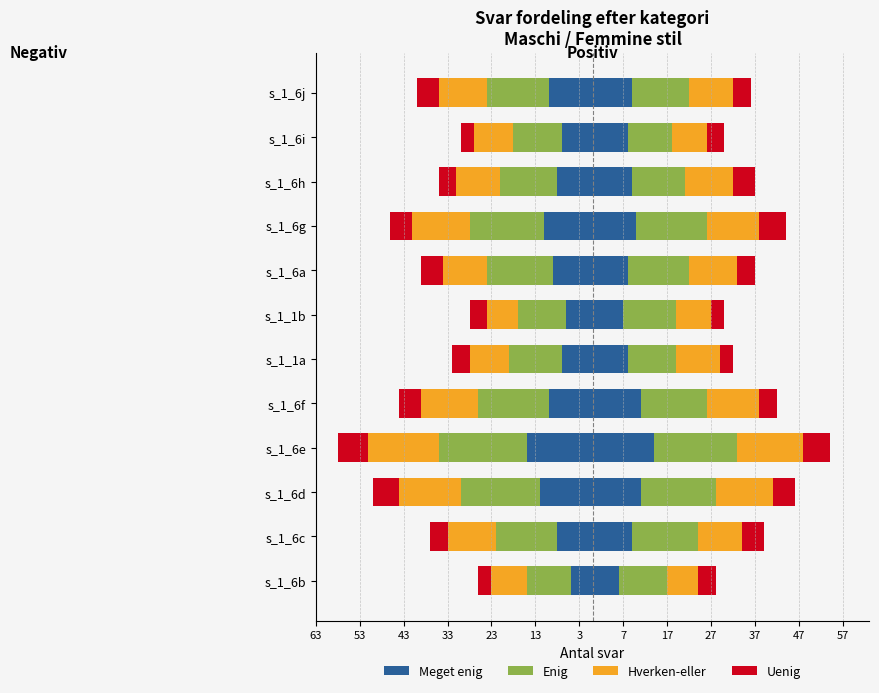

What is the difference between the second highest and second lowest values in the Uenig series?

3